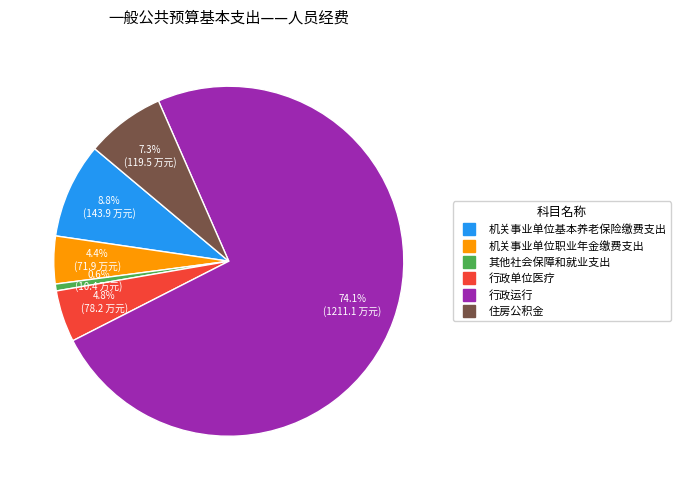

How many slices are in this pie chart?

6